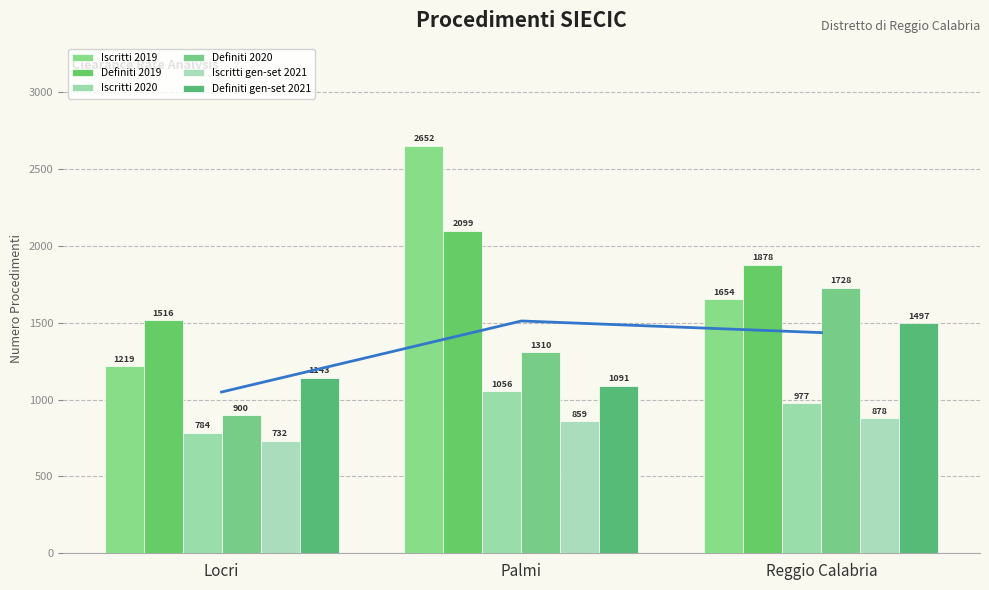

How many Definiti 2020 values are between 900 and 1728?

3